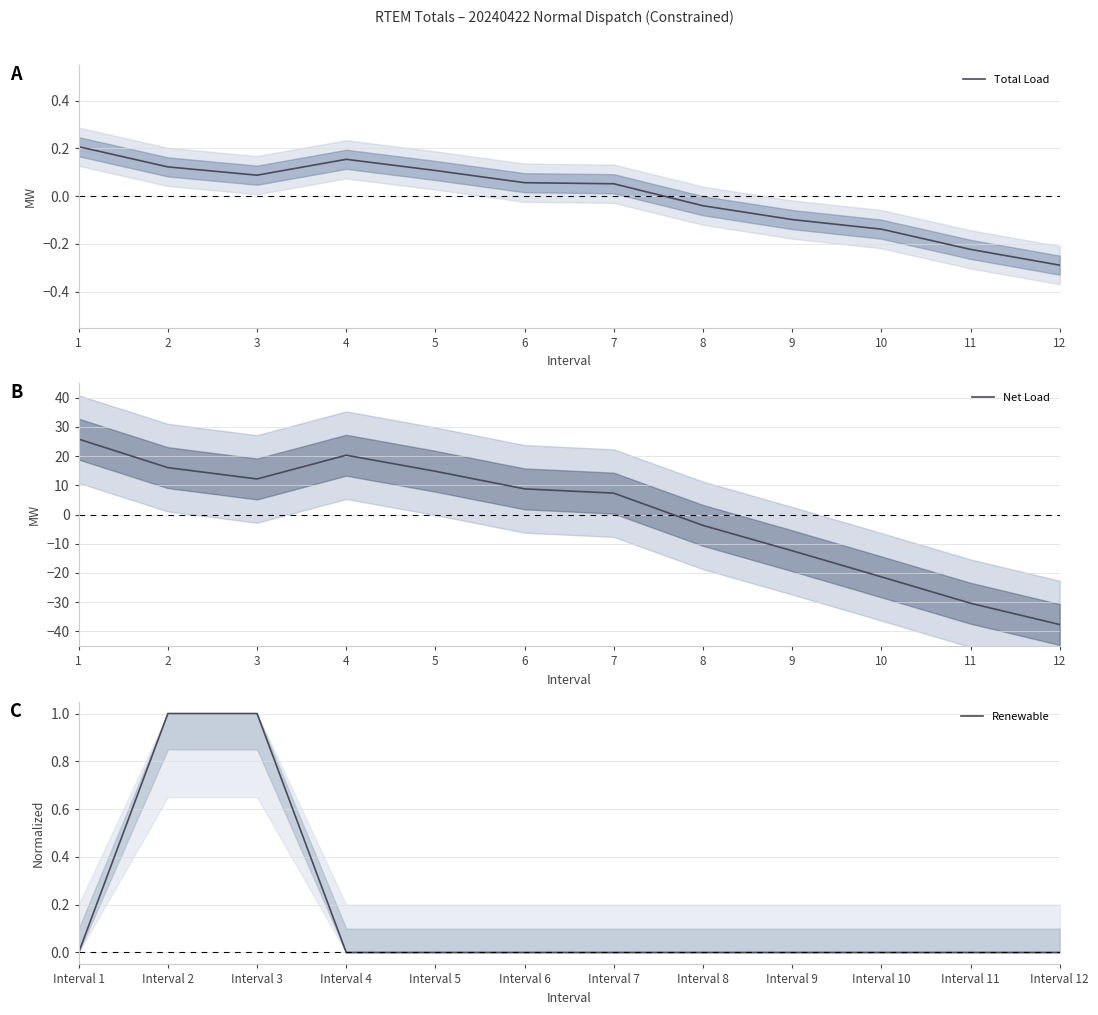

List the series in order of their peak value, lowest first.

Total Load, Renewable, Net Load